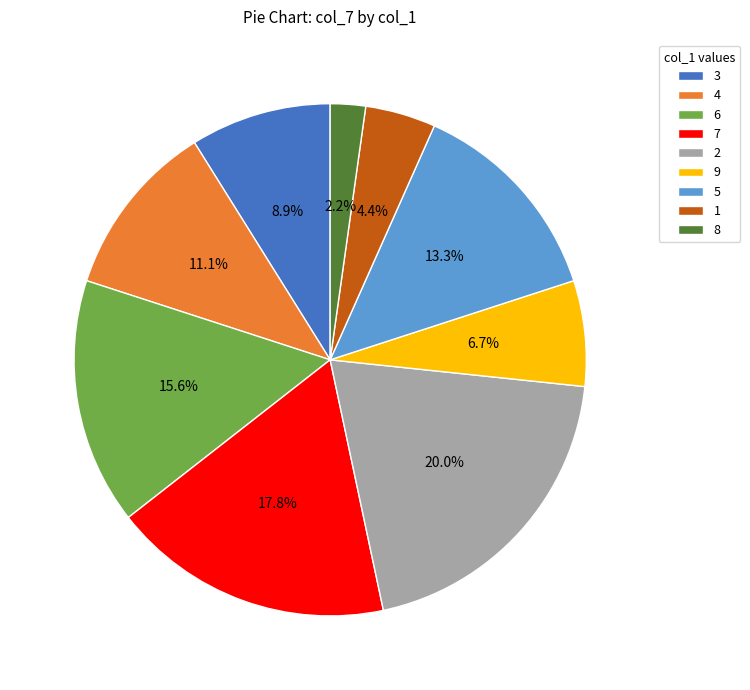

To the nearest percent, what is the average slice percentage?

11%